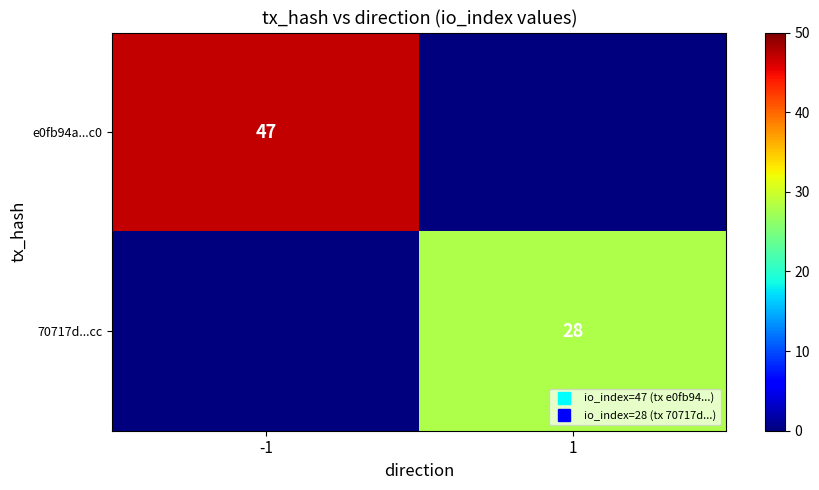

Rank the categories by 70717d...cc value from lowest to highest.

-1, 1